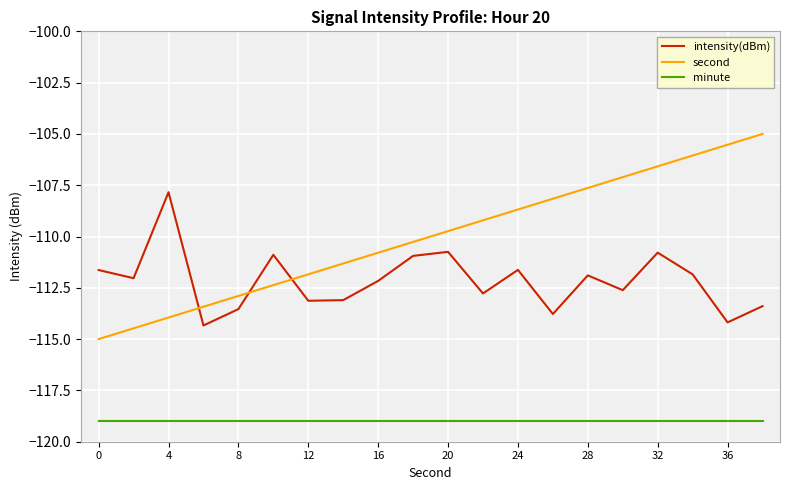

True or false: intensity(dBm) and minute cross at least once.

False